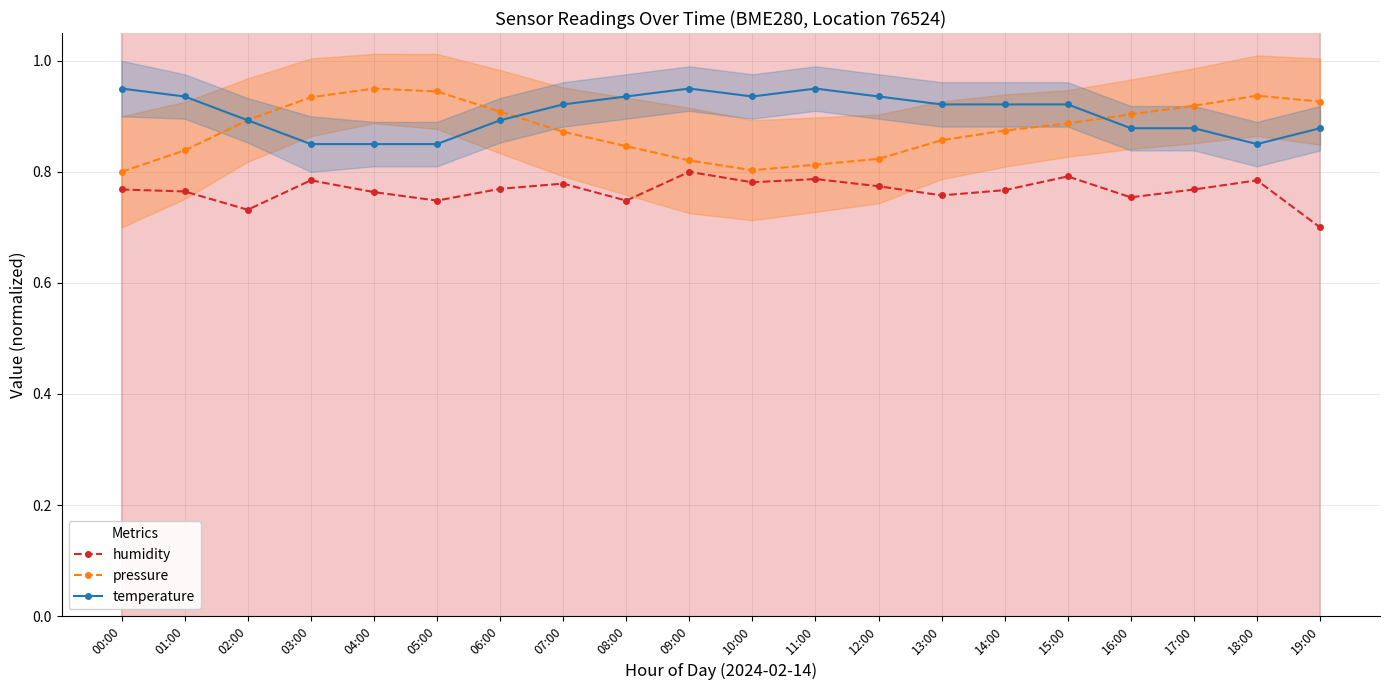

What is the spread (max minus min) of values at 13:00?

0.2